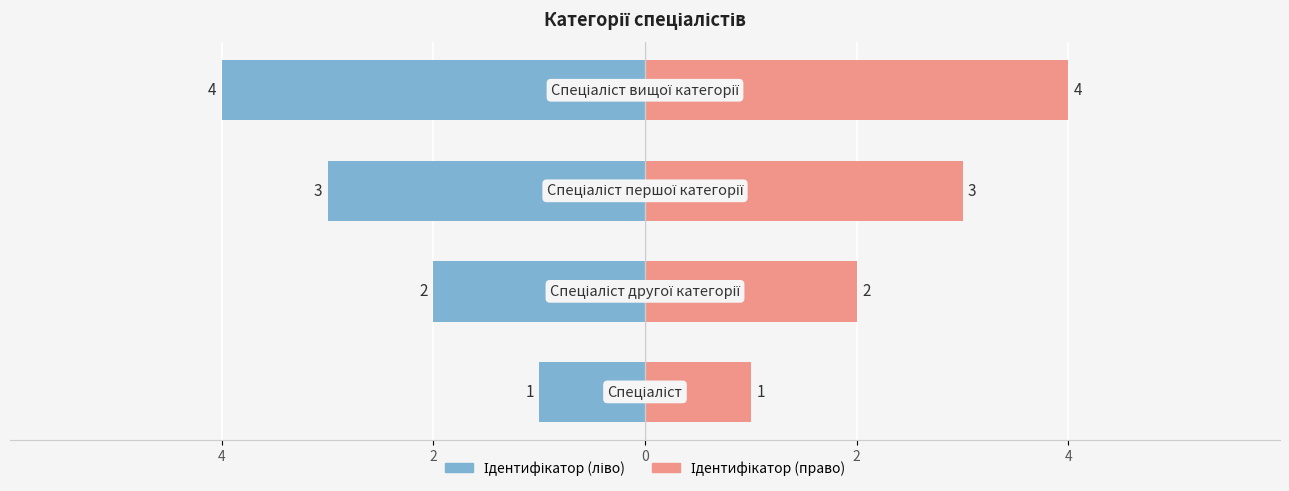

Are the bars horizontal?

Yes